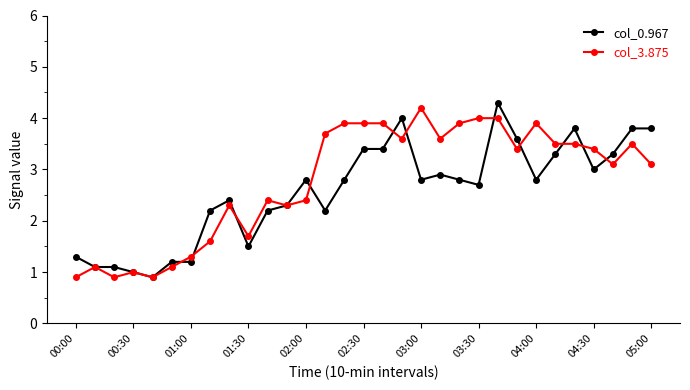

True or false: col_0.967 has more than 0 interior local peaks.

True